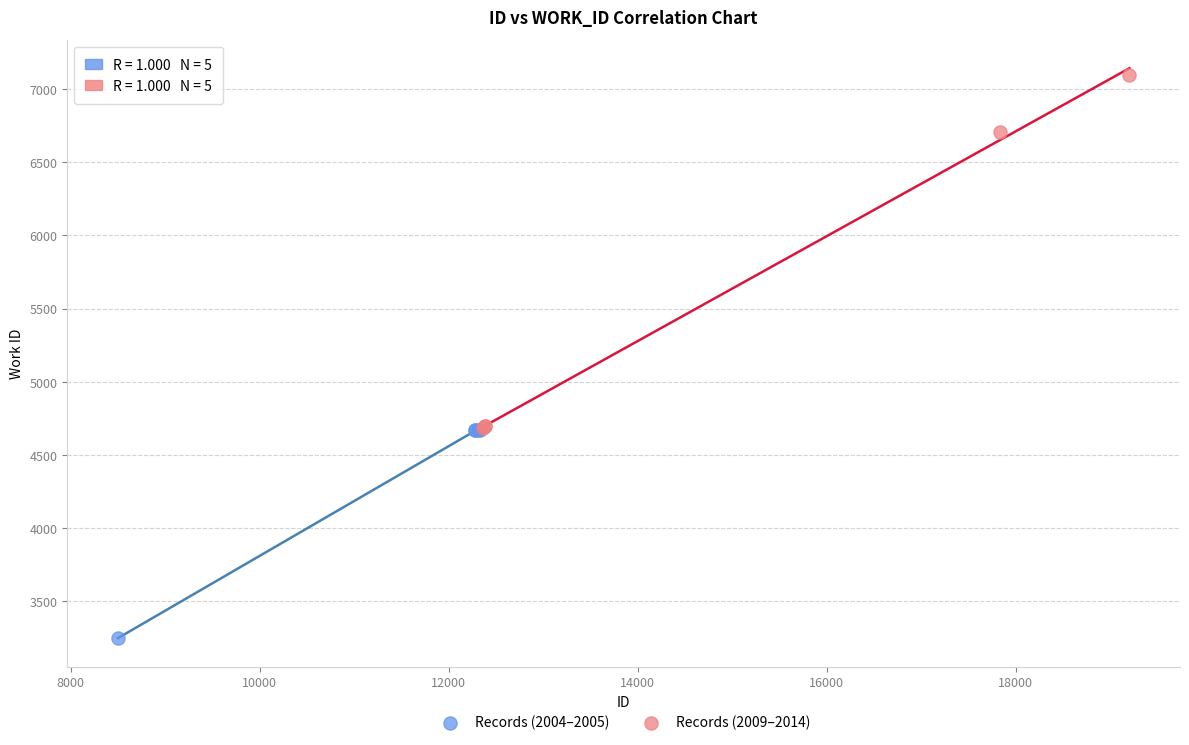

What are all the series names shown in the legend?

Records (2004–2005), Records (2009–2014)